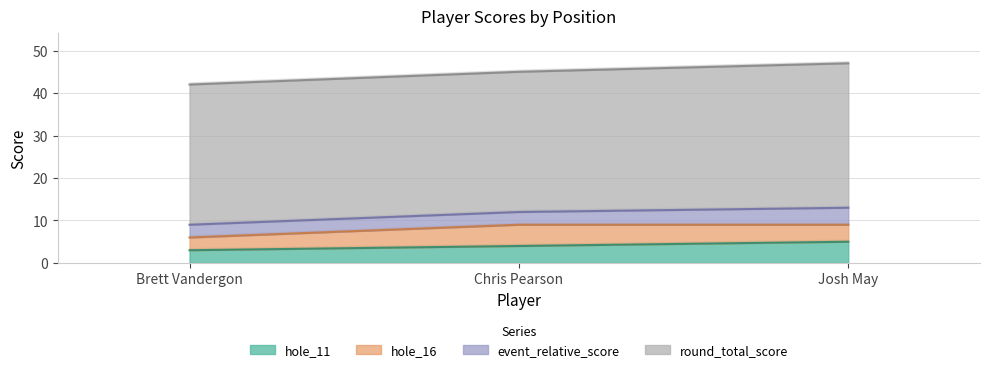

How many series are shown in this chart?

4